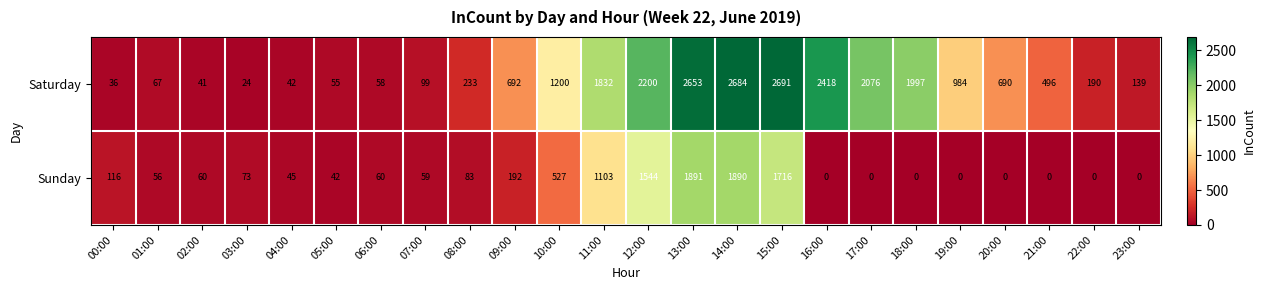

At which category is the sum across all series the highest?

14:00